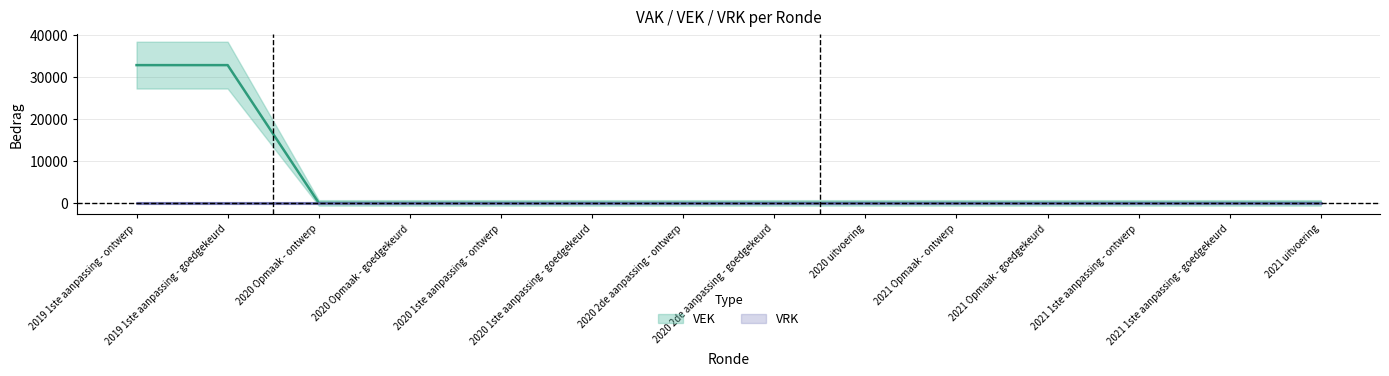

List the labels in order of value, smallest first.

2020 Opmaak - ontwerp, 2020 Opmaak - goedgekeurd, 2020 1ste aanpassing - ontwerp, 2020 1ste aanpassing - goedgekeurd, 2020 2de aanpassing - ontwerp, 2020 2de aanpassing - goedgekeurd, 2020 uitvoering, 2021 Opmaak - ontwerp, 2021 Opmaak - goedgekeurd, 2021 1ste aanpassing - ontwerp, 2021 1ste aanpassing - goedgekeurd, 2021 uitvoering, 2019 1ste aanpassing - ontwerp, 2019 1ste aanpassing - goedgekeurd